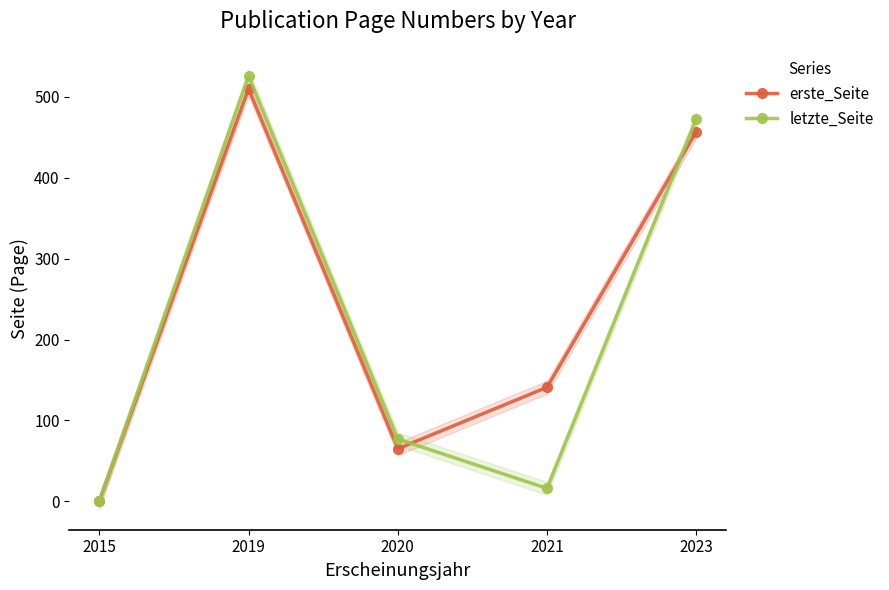

What is the difference between the highest and lowest values at 2023?

16